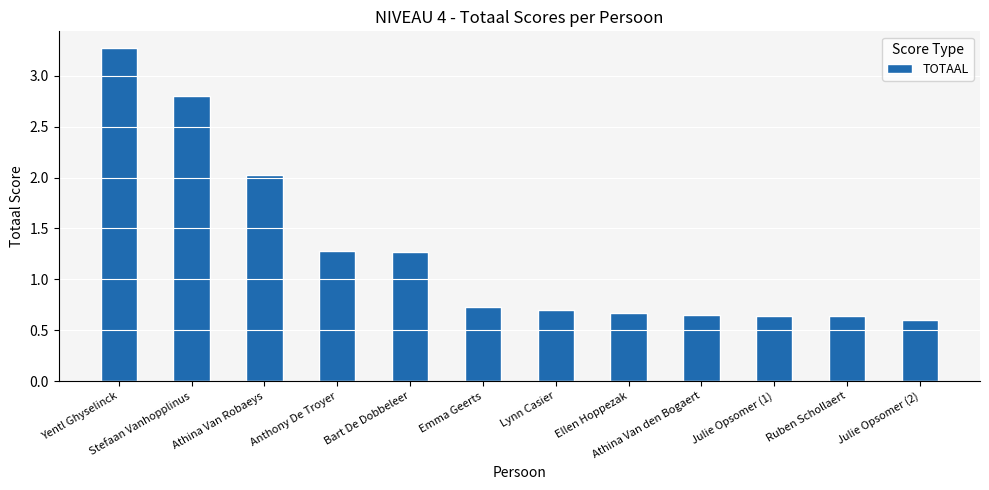

Which has a higher value, Athina Van Robaeys or Yentl Ghyselinck?

Yentl Ghyselinck